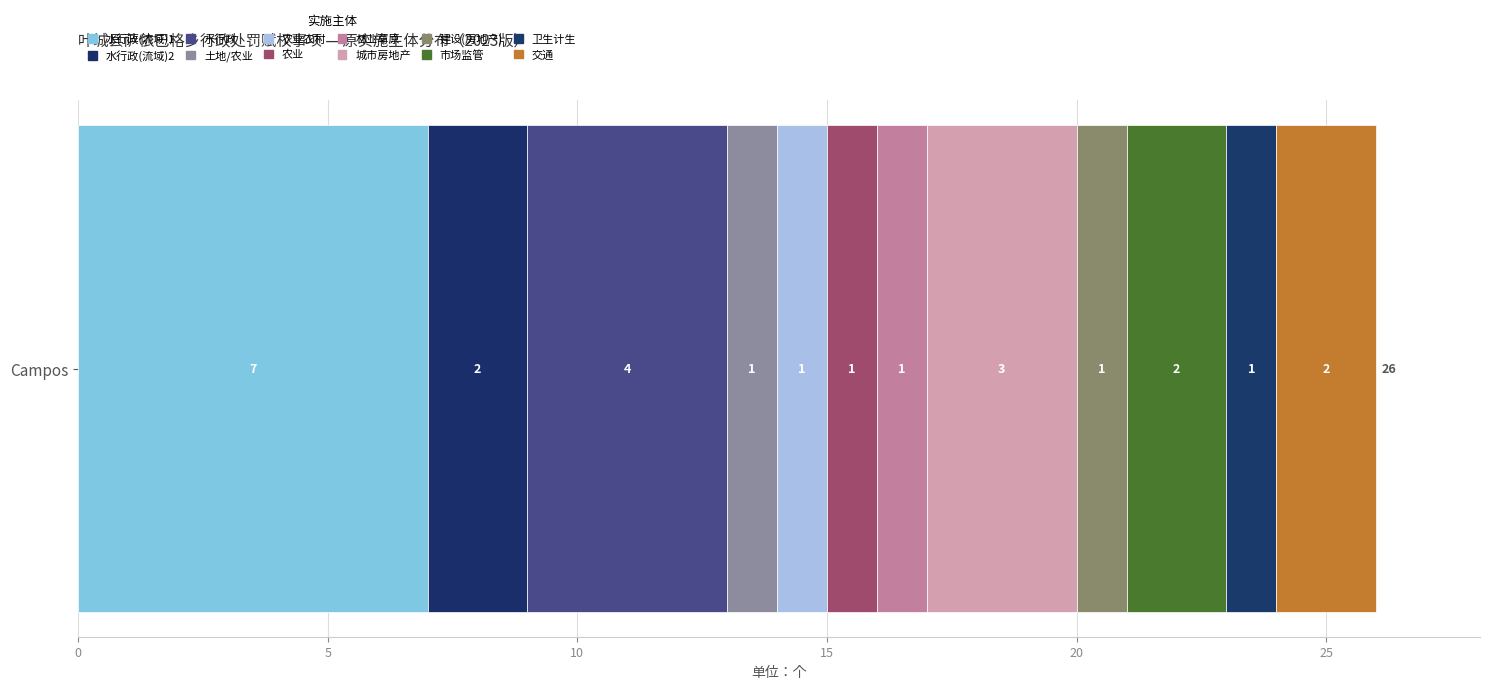

Reading left to right, what are all the values shown in this chart?

水行政主管部门 或者流域管理机构=7	水行政主管部门或者流域管理机构=2	水行政主管部门=4	土地行政主管 部门或者农业行政主管部门=1	农业农村主管部门=1	农业主管部门=1	林业草原 行政主管部门=1	城市房地产 行政主管部门=3	建设（房地产） 主管部门=1	市场监督管理部门=2	卫生计生行政部门=1	交通主管部门=2